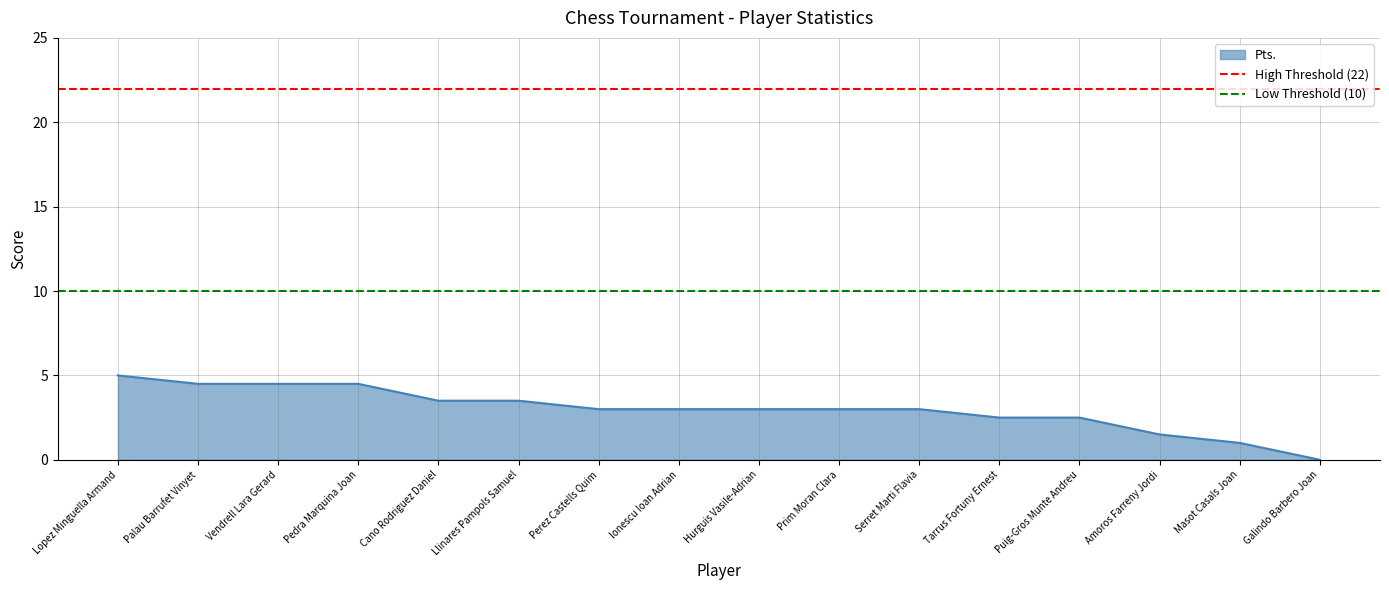

At which category is the sum across all series the highest?

Lopez Minguella Armand